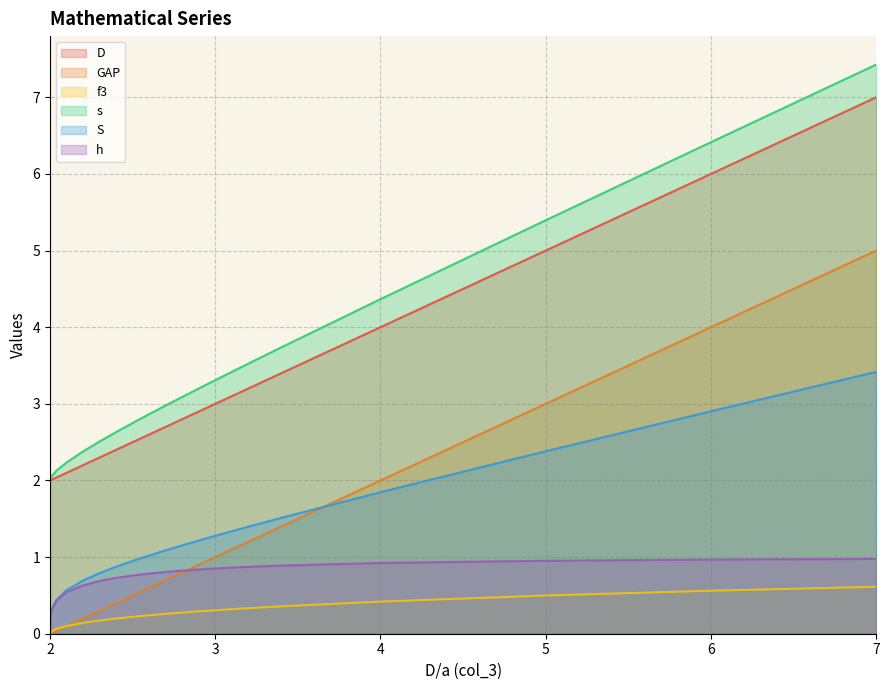

Reading left to right, what are all the values shown in this chart?

D: 2.0	2.0	2.0	2.0	2.1	2.2	2.3	2.4	2.5	2.6	2.7	2.7	2.9	3.0	3.1	3.2	3.3	3.4	4.0	5.0	6.0	7.0
GAP: 0.0	0.0	0.0	0.0	0.1	0.2	0.3	0.4	0.5	0.6	0.7	0.7	0.9	1.0	1.1	1.2	1.3	1.4	2.0	3.0	4.0	5.0
f3: 0.0	0.0	0.0	0.1	0.1	0.1	0.2	0.2	0.2	0.2	0.3	0.3	0.3	0.3	0.3	0.3	0.3	0.4	0.4	0.5	0.6	0.6
s: 2.0	2.0	2.1	2.1	2.2	2.4	2.5	2.6	2.8	2.9	3.0	3.0	3.2	3.3	3.4	3.5	3.6	3.7	4.4	5.4	6.4	7.4
S: 0.0	0.2	0.3	0.4	0.6	0.7	0.8	0.9	1.0	1.0	1.1	1.1	1.2	1.3	1.3	1.4	1.5	1.5	1.8	2.4	2.9	3.4
h: 0.0	0.2	0.3	0.4	0.5	0.6	0.7	0.7	0.8	0.8	0.8	0.8	0.8	0.9	0.9	0.9	0.9	0.9	0.9	1.0	1.0	1.0